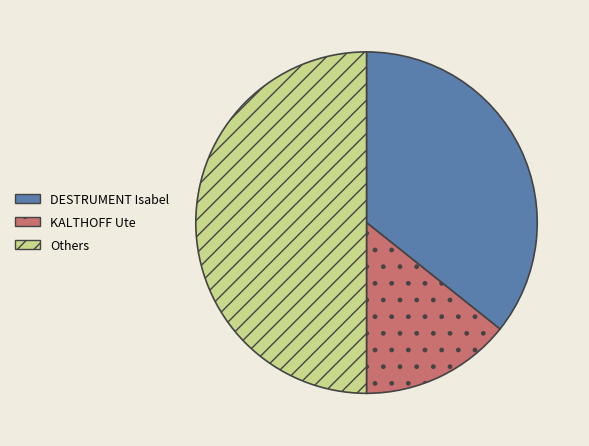

The DESTRUMENT Isabel slice represents 36% of the pie. True or false?

True